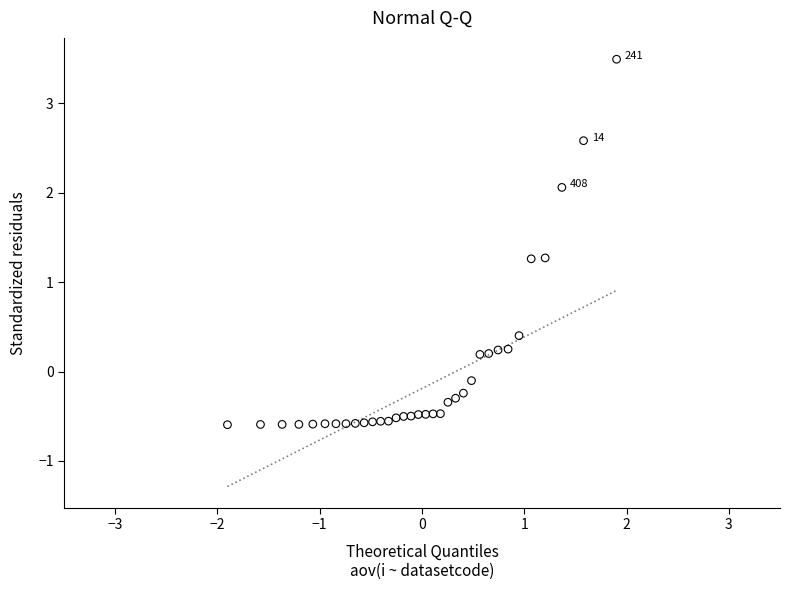

What is the range of X values (max minus min)?

3.8